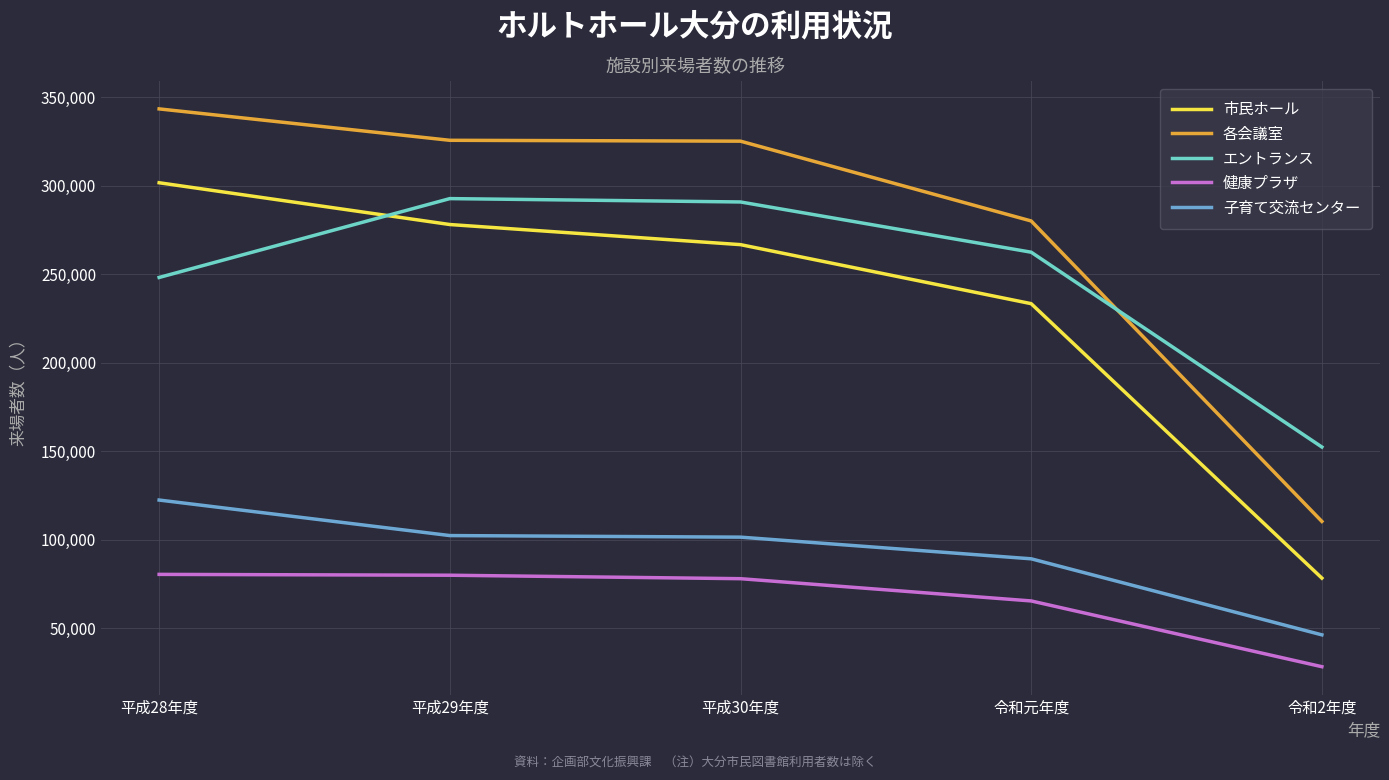

True or false: 子育て交流センター and エントランス cross at least once.

False